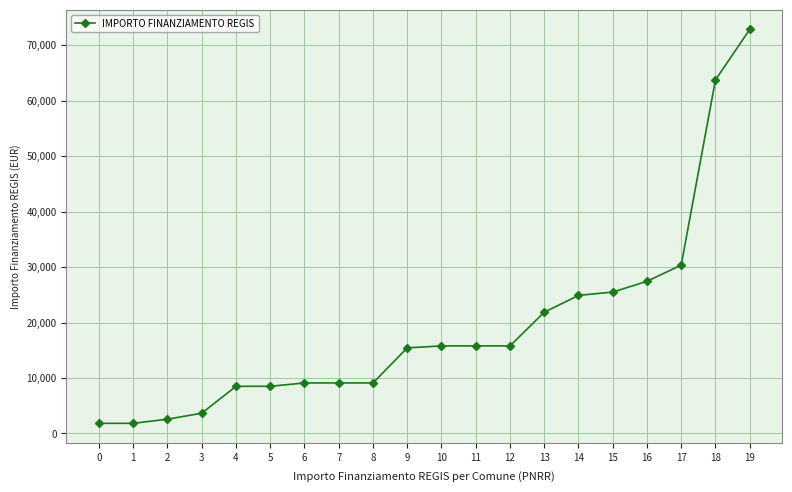

Does the chart display data point markers on the line(s)?

Yes